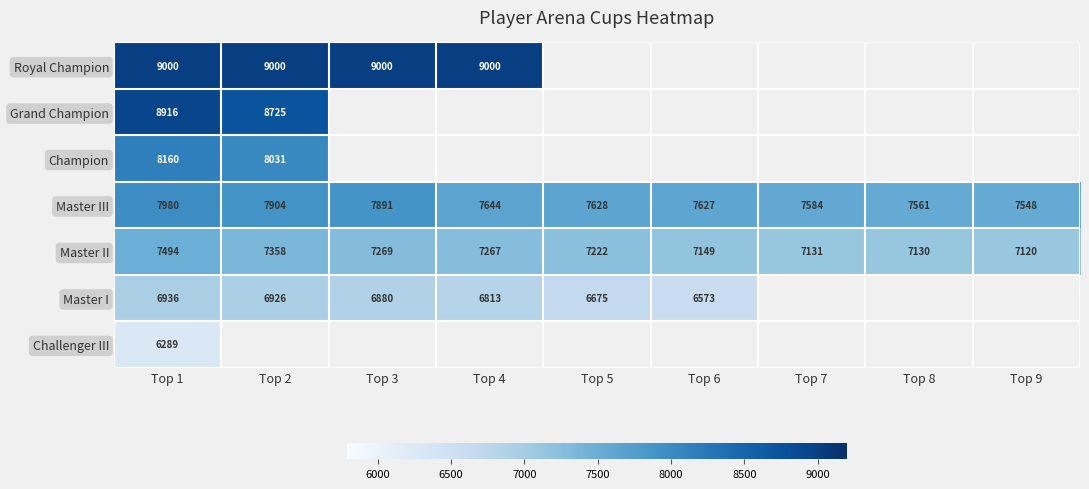

What is the sum of all Master III values?

69367